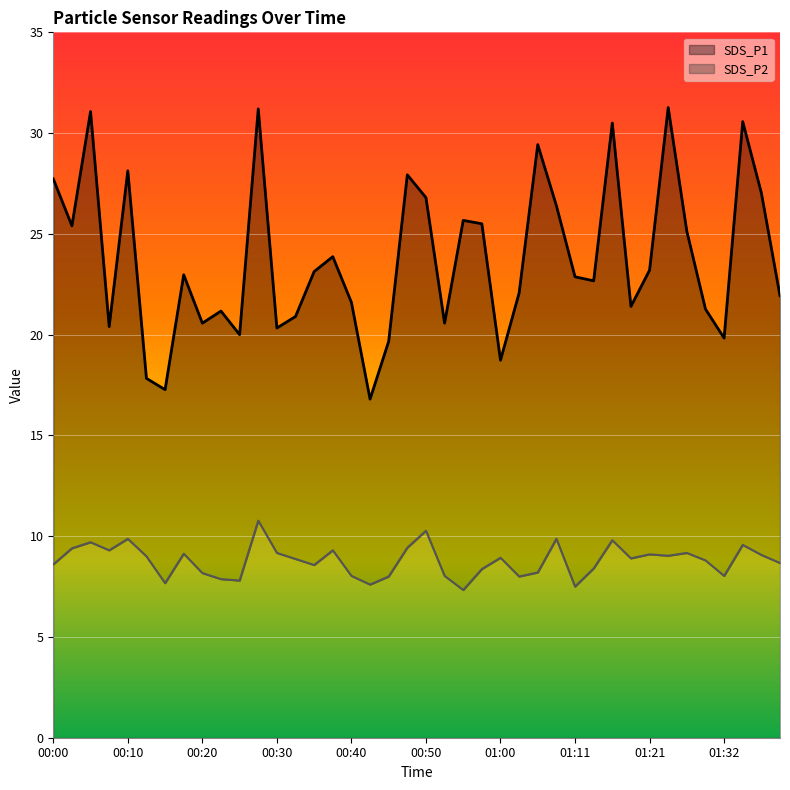

Which series has the largest total across all categories?

SDS_P1